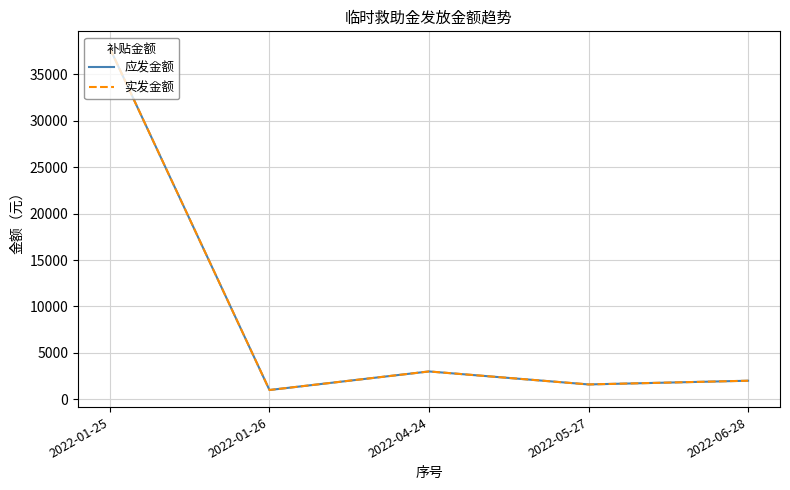

Does the chart have visible grid lines?

Yes